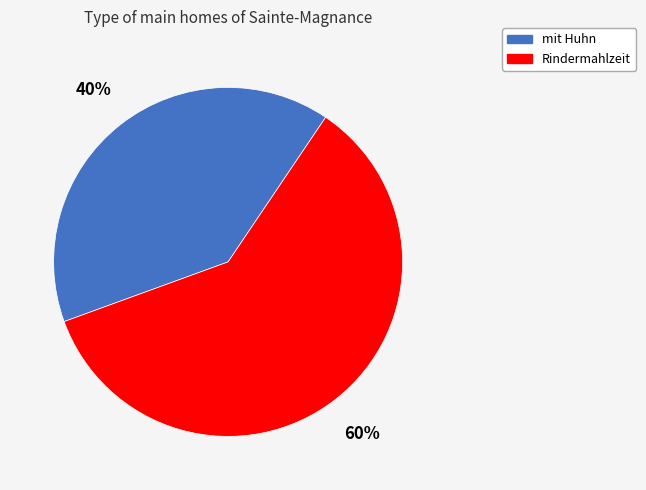

Does any single category account for the majority?

Yes